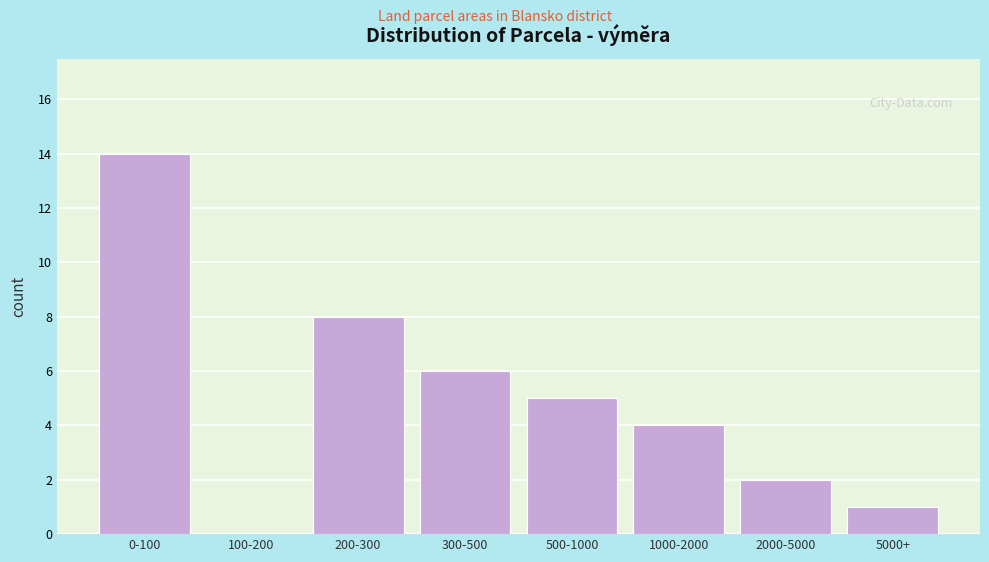

Reading right to left, list all the values displayed in this chart.

5000+=1	2000-5000=2	1000-2000=4	500-1000=5	300-500=6	200-300=8	100-200=0	0-100=14